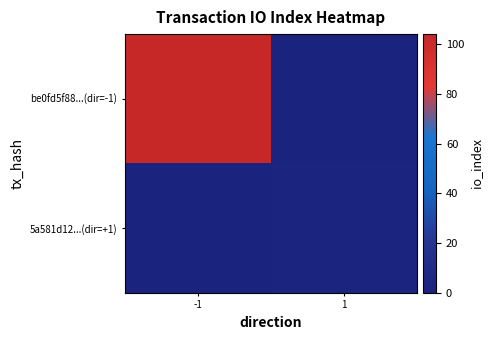

Reading left to right, transcribe all the data shown in this chart.

be0fd5f88...(dir=-1): -1=104	1=0
5a581d12...(dir=+1): -1=0	1=3